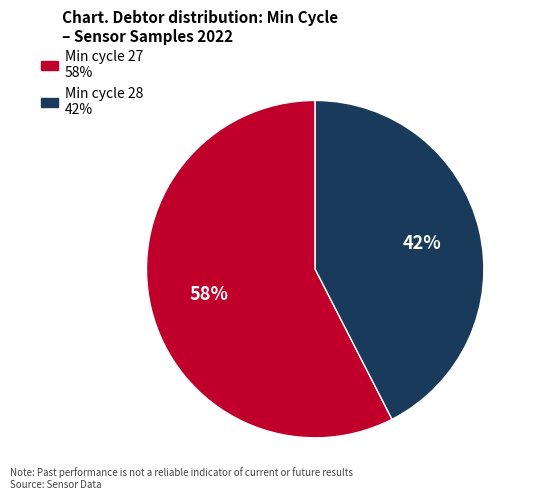

Is there a majority slice in this chart?

Yes